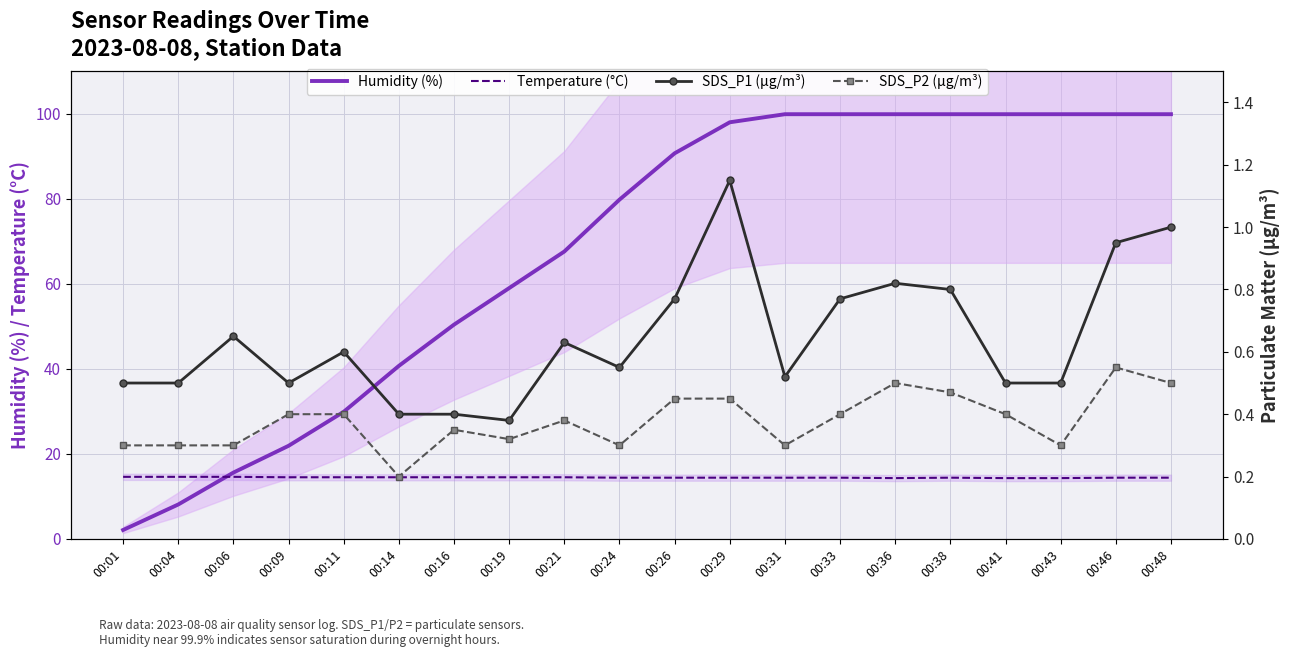

The Humidity (%) series shows 157.8 at 00:33. True or false?

False